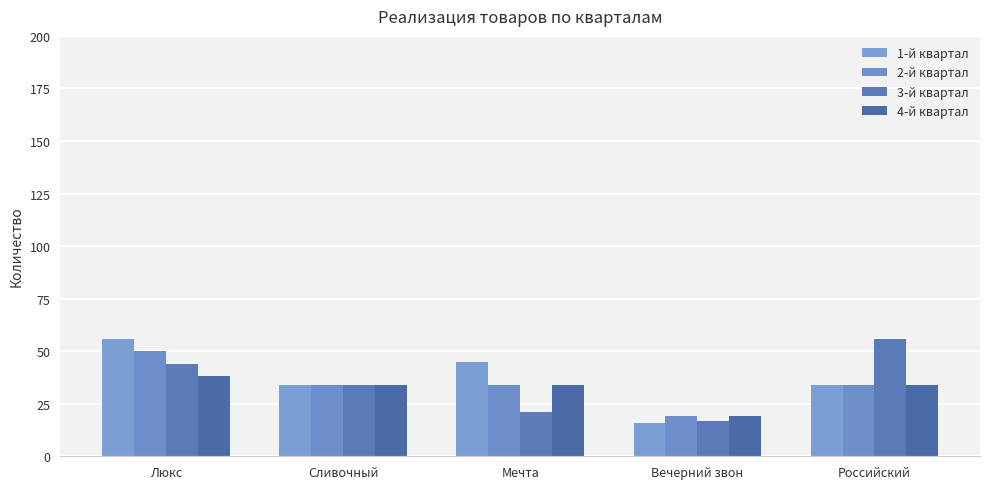

Reading left to right, list all the values displayed in this chart.

1-й квартал: 56	34	45	16	34
2-й квартал: 50	34	34	19	34
3-й квартал: 44	34	21	17	56
4-й квартал: 38	34	34	19	34